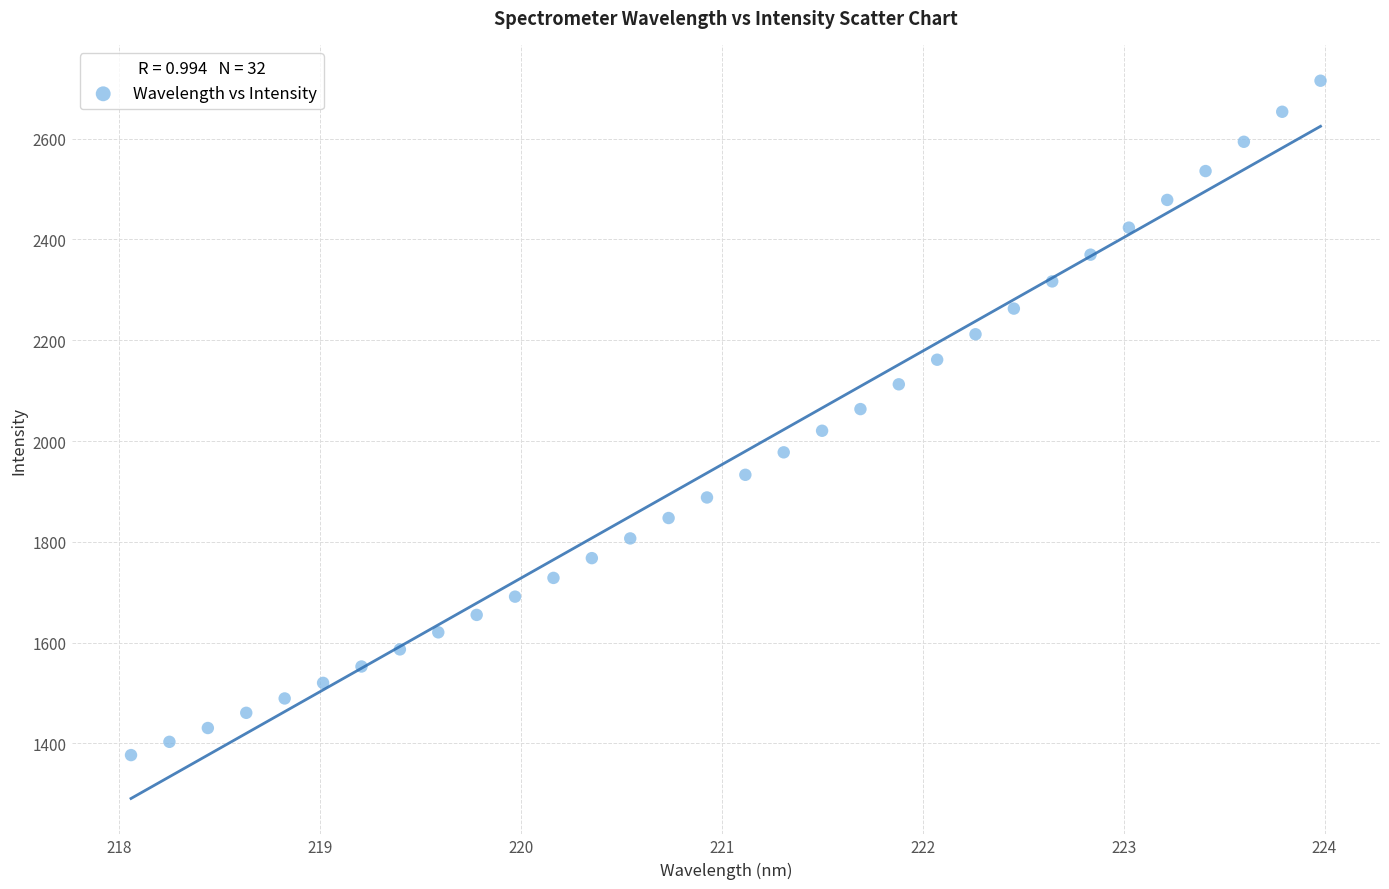

What is the range of X values (max minus min)?

5.9